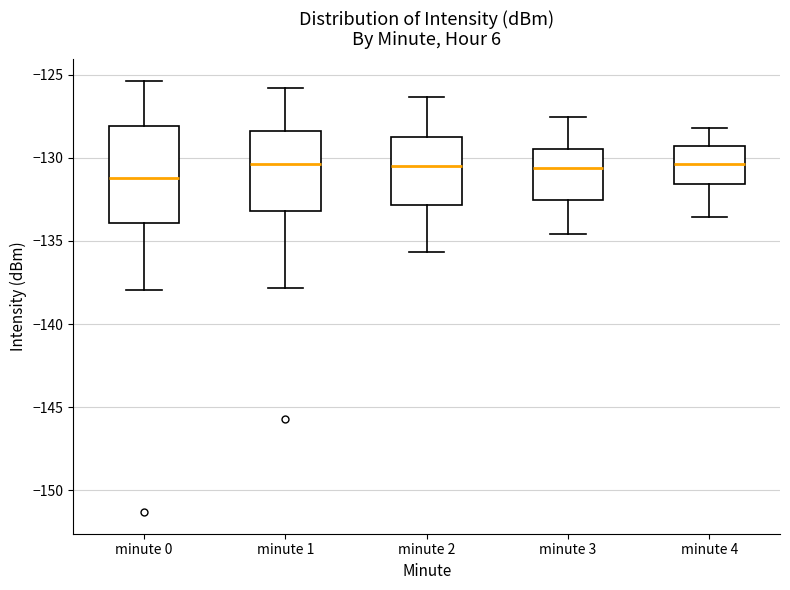

Reading left to right, transcribe this box plot: for each box, give where its median line is, the range the box spans, and where its two whiskers end, as read against the y-axis. The values are not printed on the chart, so give them approximately, as read against the axis.

minute 0: median -131.0, box -134.0 to -128.0, whiskers -138.0 to -125.5
minute 1: median -130.5, box -133.0 to -128.5, whiskers -138.0 to -126.0
minute 2: median -130.5, box -133.0 to -128.5, whiskers -135.5 to -126.5
minute 3: median -130.5, box -132.5 to -129.5, whiskers -134.5 to -127.5
minute 4: median -130.5, box -131.5 to -129.5, whiskers -133.5 to -128.0